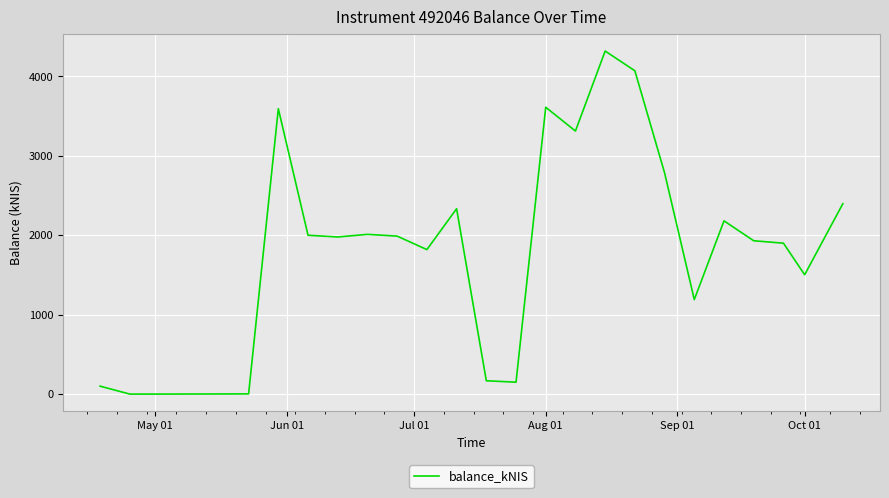

What is the difference between the maximum and minimum values?

4319.3